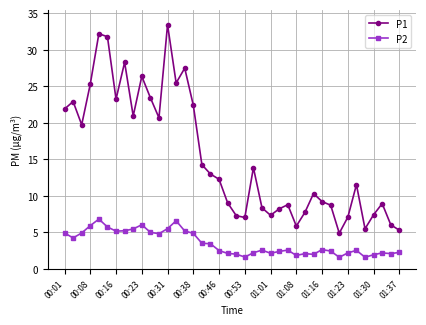

What is the smallest value displayed?

1.6